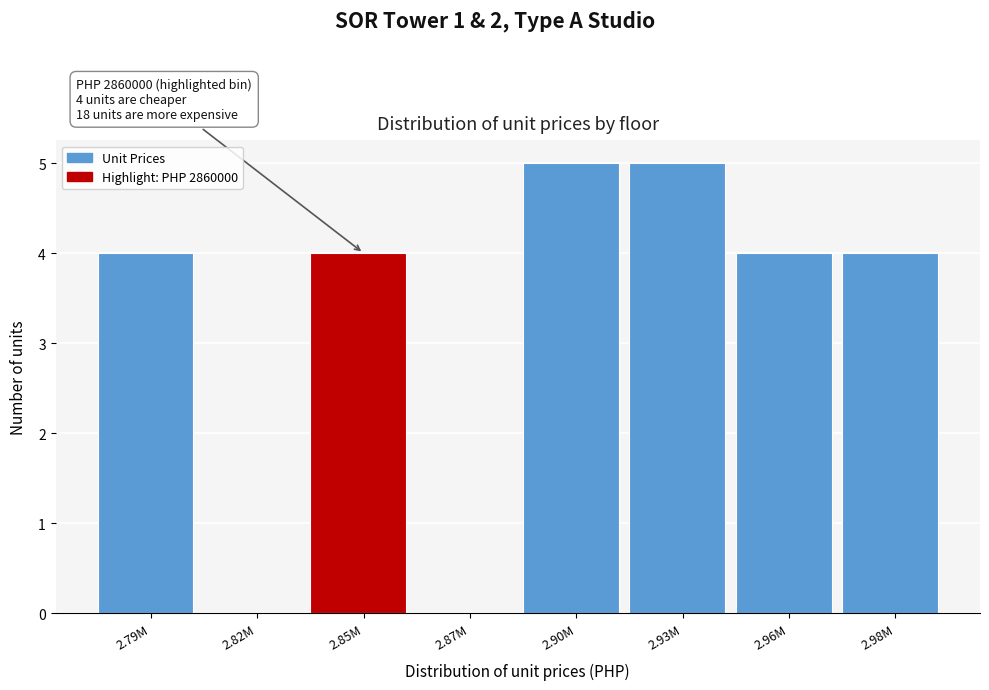

Reading left to right, extract all data points from this chart.

2.79M=4	2.82M=0	2.85M=4	2.87M=0	2.90M=5	2.93M=5	2.96M=4	2.98M=4